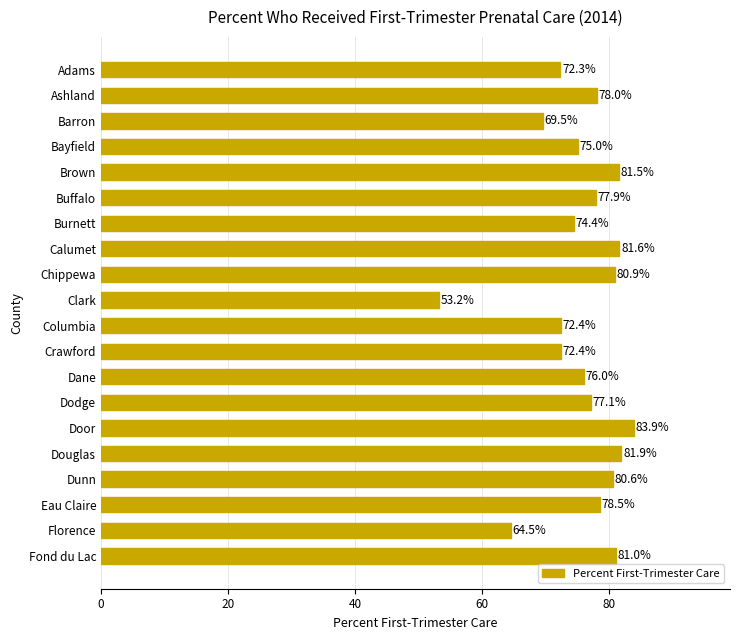

Approximately how many times larger is the value at Crawford compared to Brown?

0.9